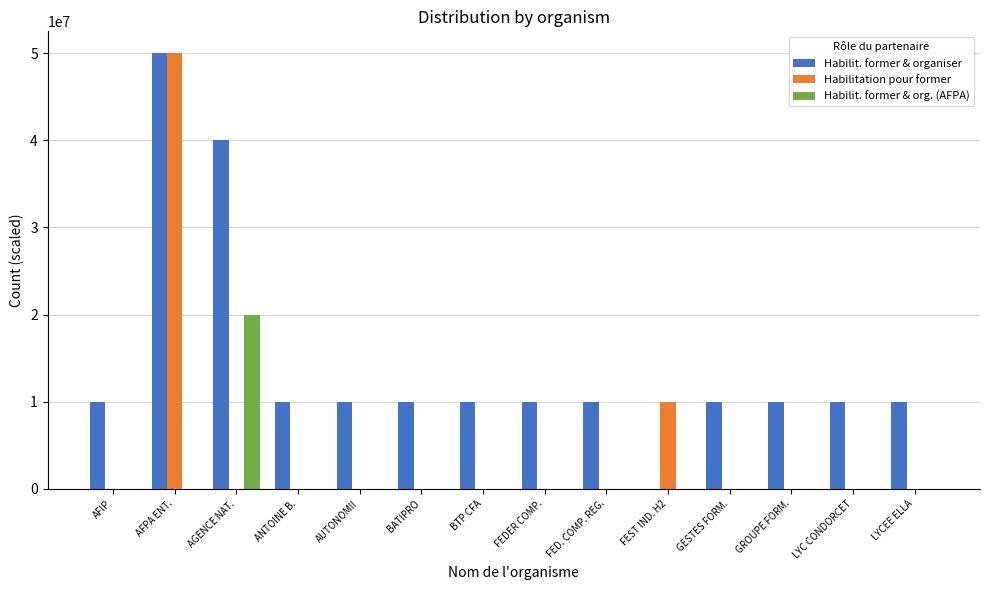

The Habilit. former & org. (AFPA) series shows 0 at ANTOINE B.. True or false?

True